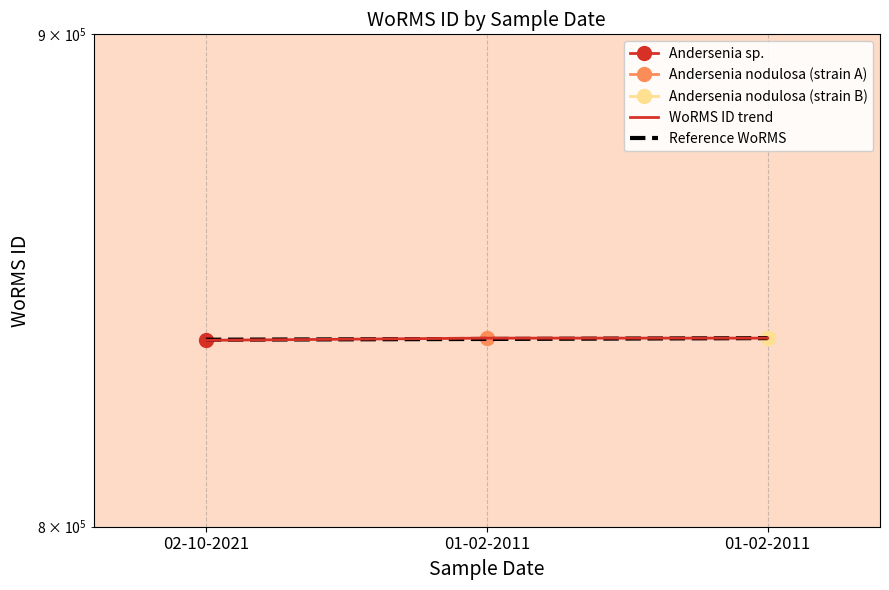

The Reference WoRMS series shows 1491865 at 01-02-2011. True or false?

False